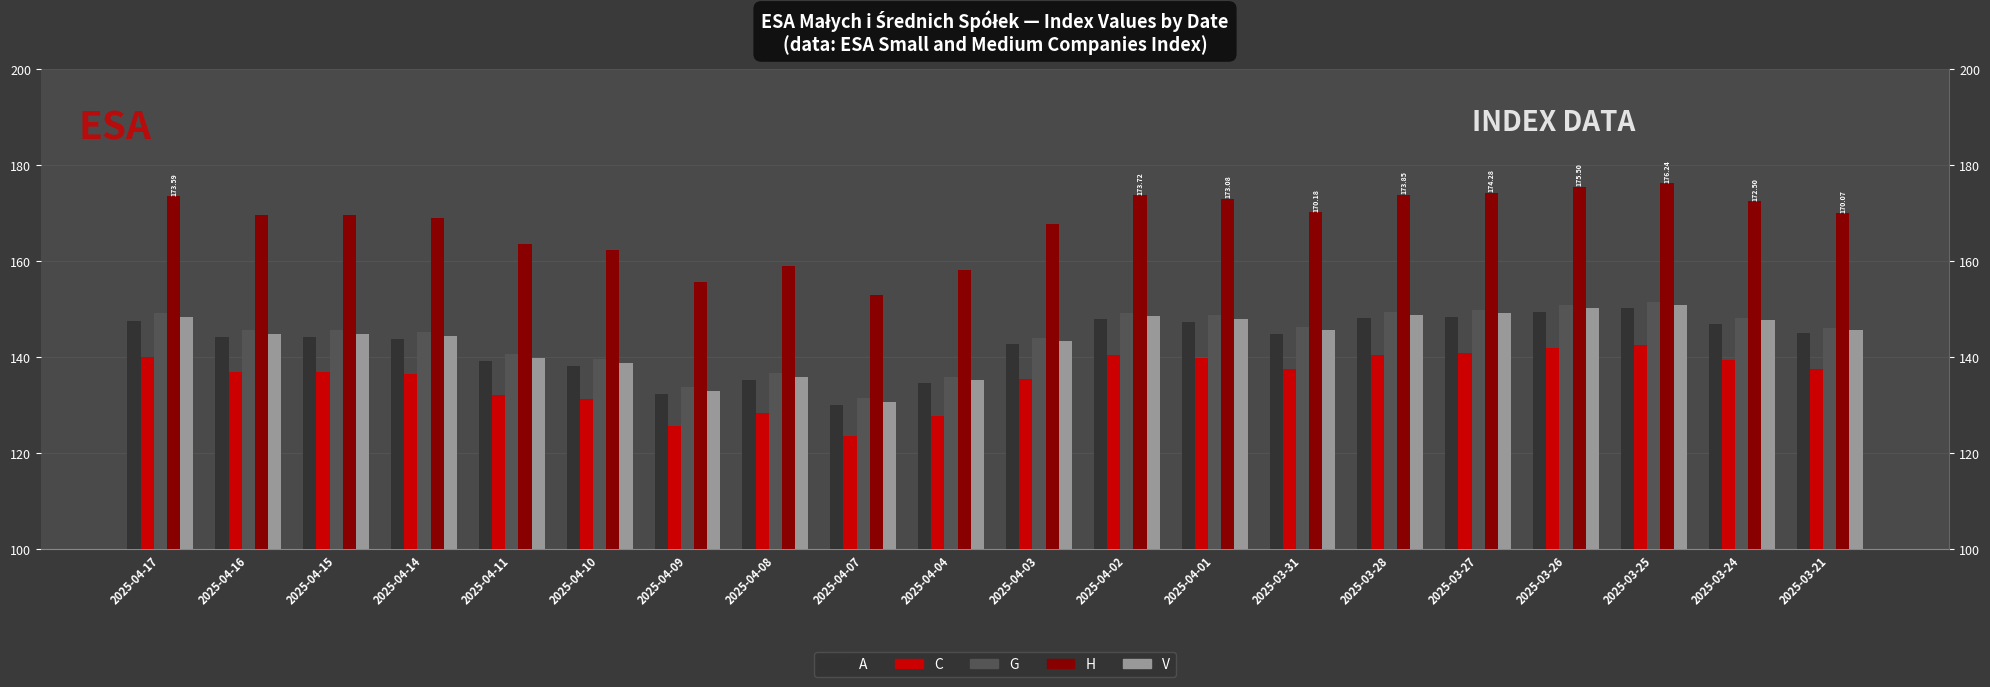

List the labels in order of H value, largest first.

2025-03-25, 2025-03-26, 2025-03-27, 2025-03-28, 2025-04-02, 2025-04-17, 2025-04-01, 2025-03-24, 2025-03-31, 2025-03-21, 2025-04-16, 2025-04-15, 2025-04-14, 2025-04-03, 2025-04-11, 2025-04-10, 2025-04-08, 2025-04-04, 2025-04-09, 2025-04-07